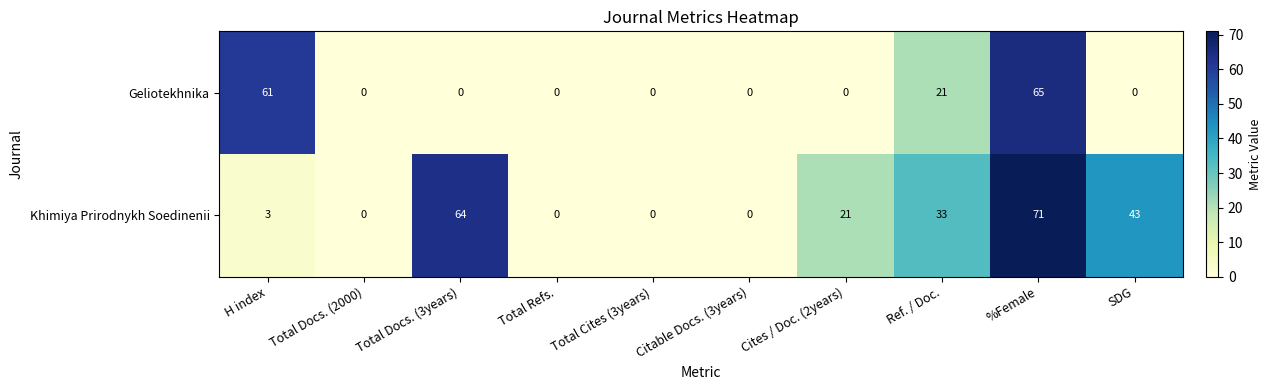

What is the greatest value displayed?

71